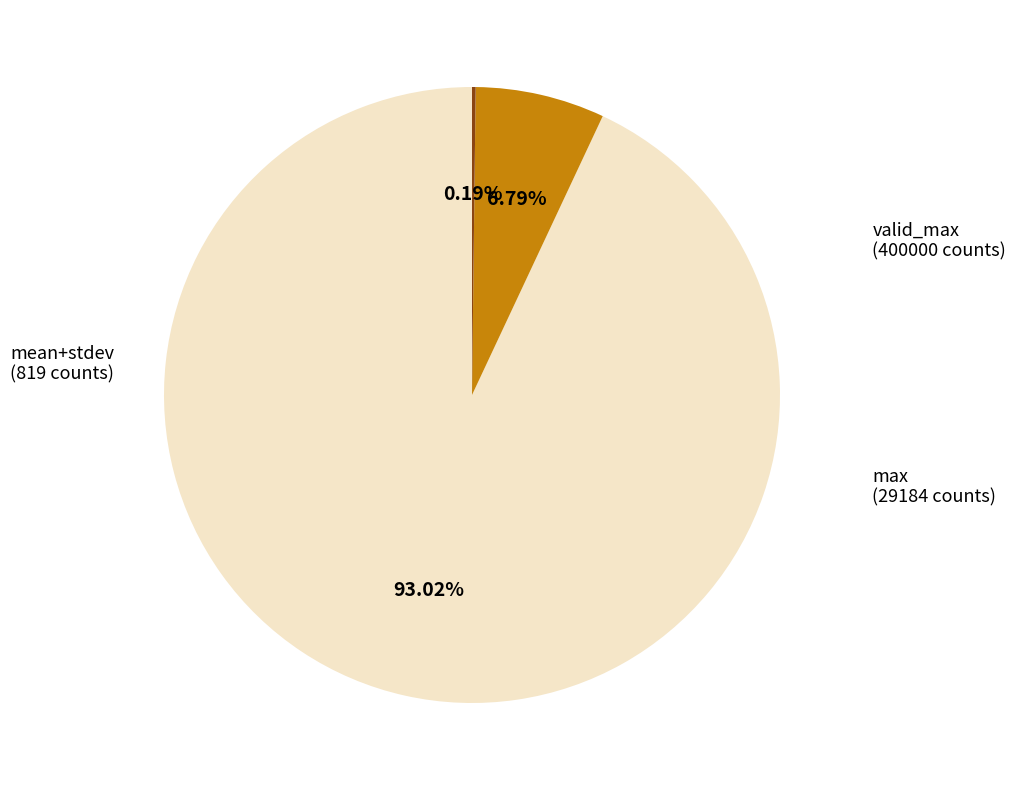

Is there any slice that represents more than half of the pie?

Yes